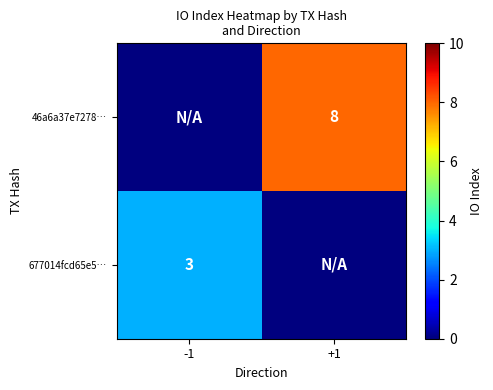

True or false: 46a6a37e7278… has a value of 11 at +1.

False